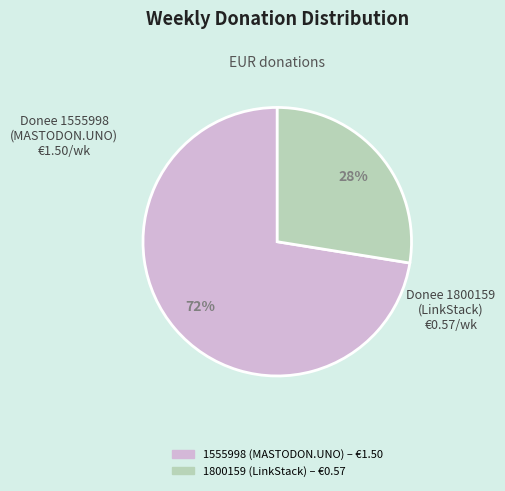

Which slice is the smallest?

1800159